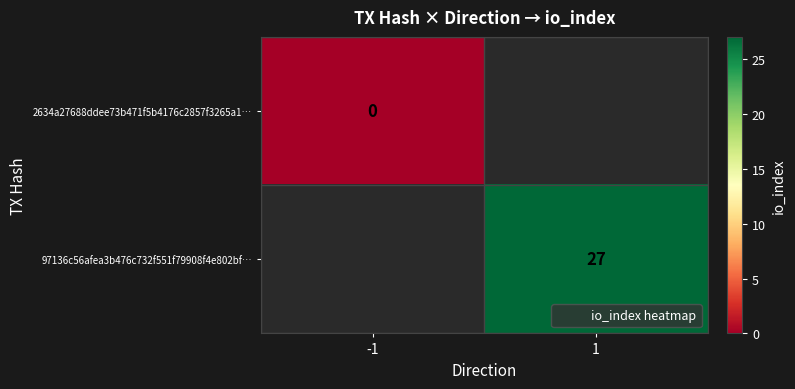

Which label corresponds to the largest value in the chart?

1